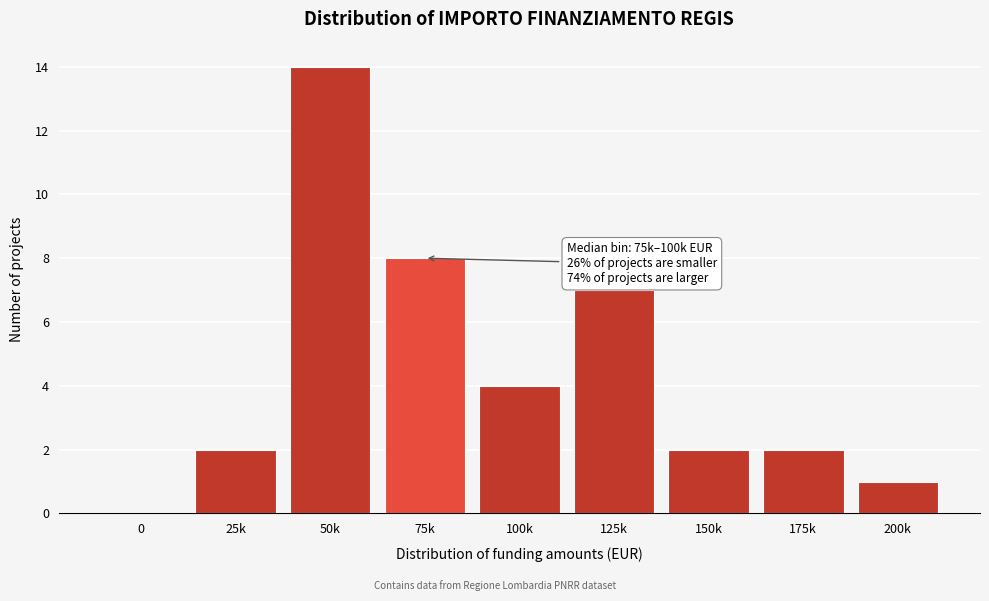

Reading left to right, extract all data points from this chart.

0=0	25k=2	50k=14	75k=8	100k=4	125k=7	150k=2	175k=2	200k=1